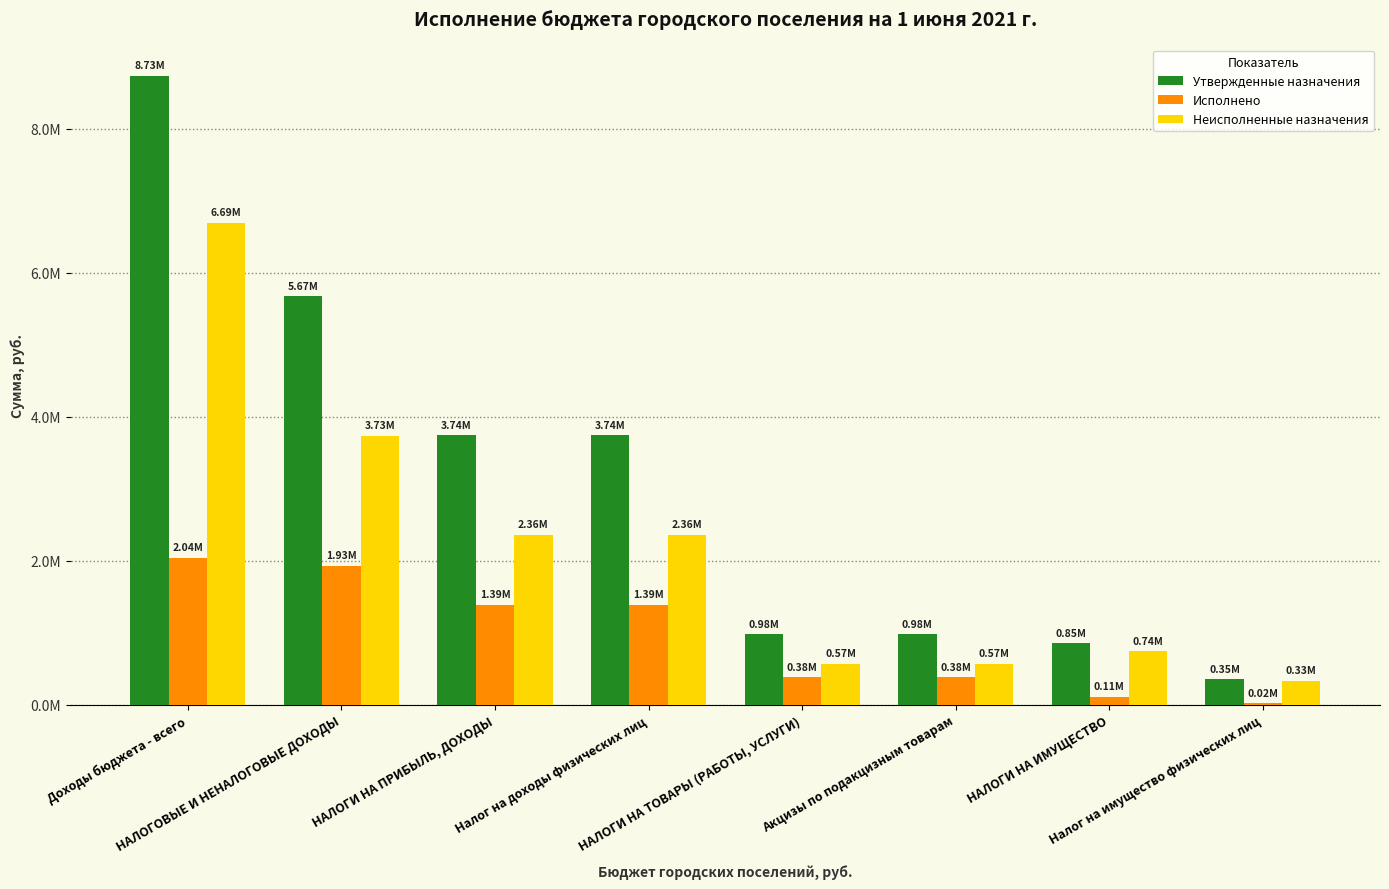

What are all the series names shown in the legend?

Утвержденные назначения, Исполнено, Неисполненные назначения